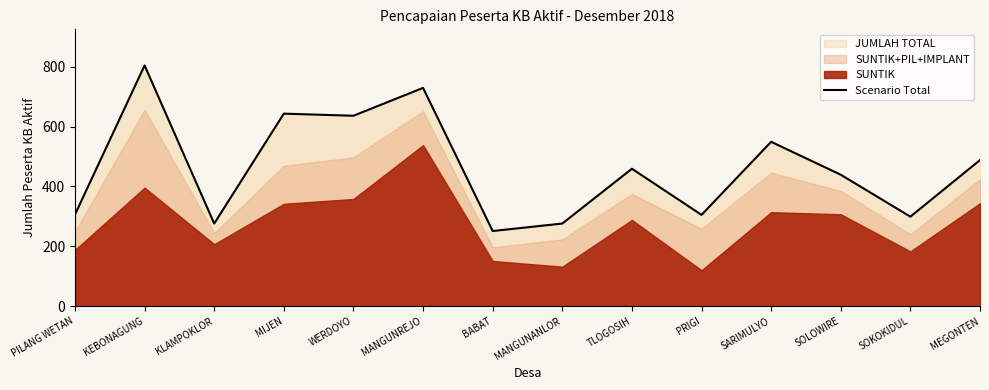

What is the maximum value shown in the chart?

804